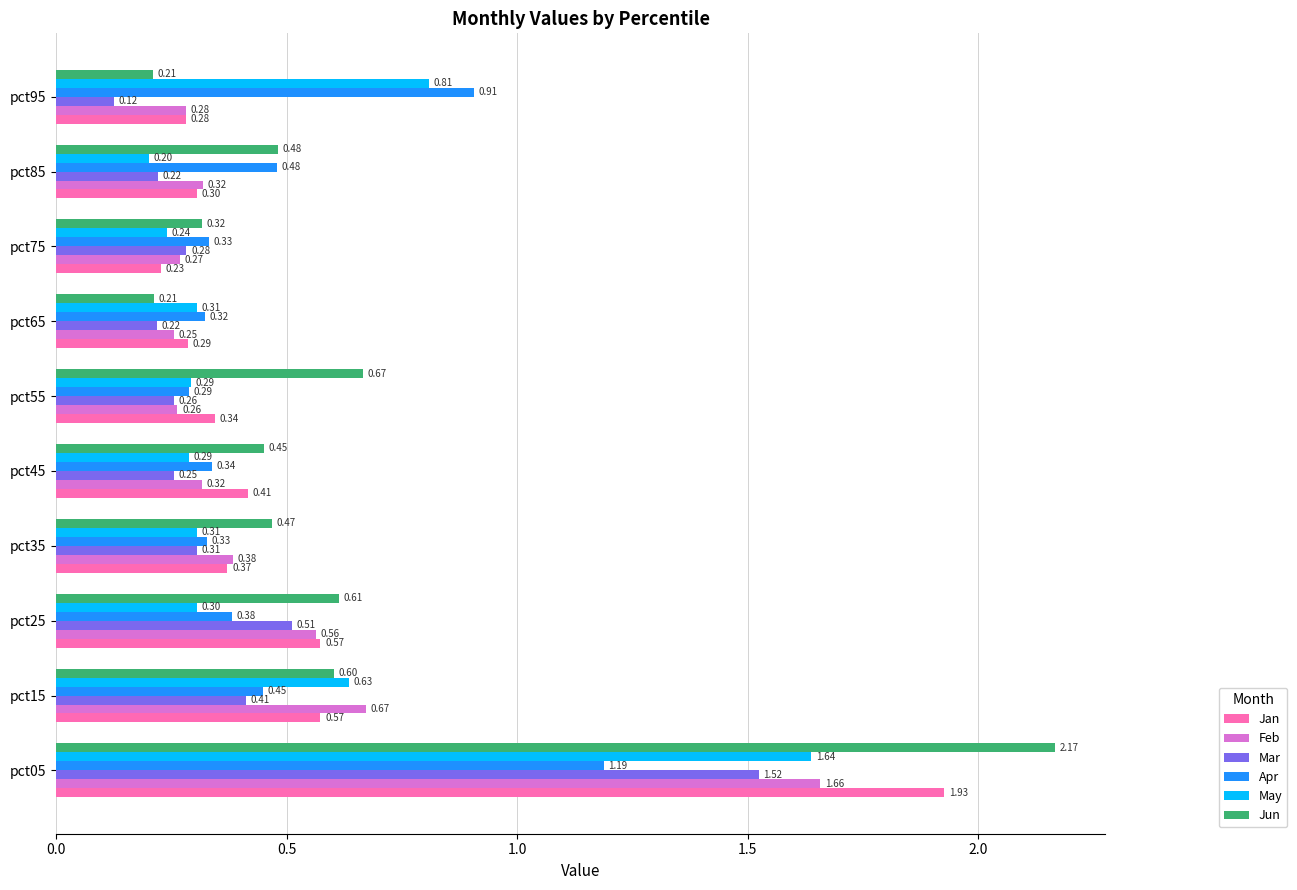

Which series has the largest range (max minus min)?

Jun